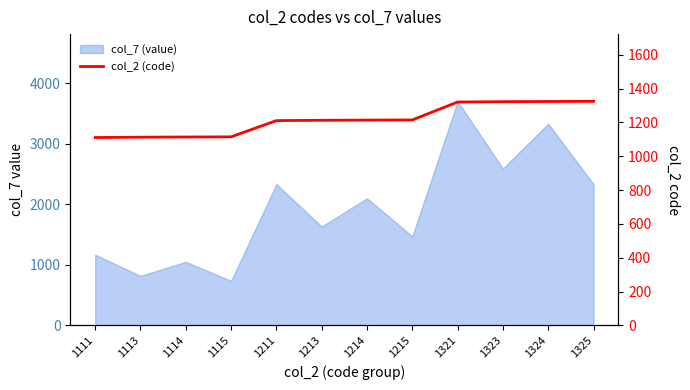

What is the difference between the second highest and minimum values?

213